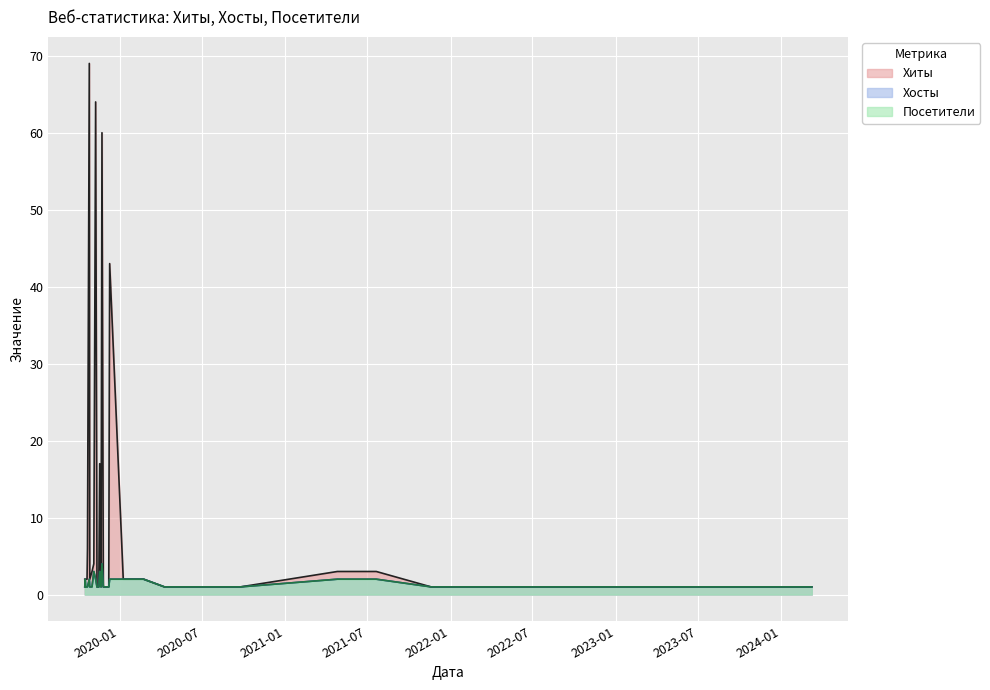

What value does the Хосты series have at 2019-10-26?

2